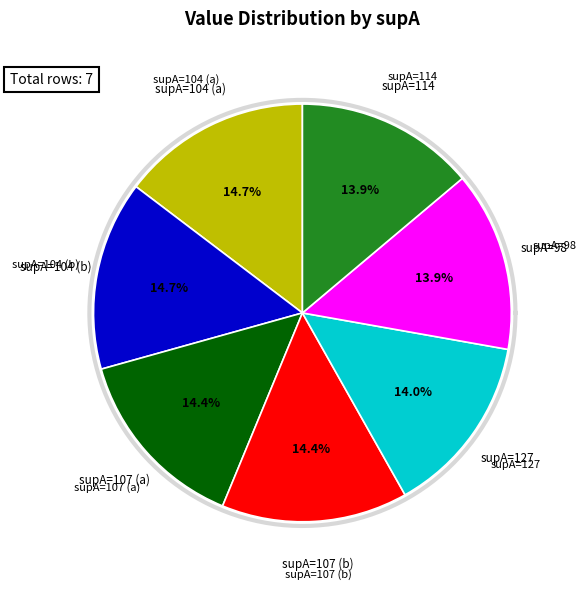

What percentage is the 107 slice, to the nearest percent?

14%